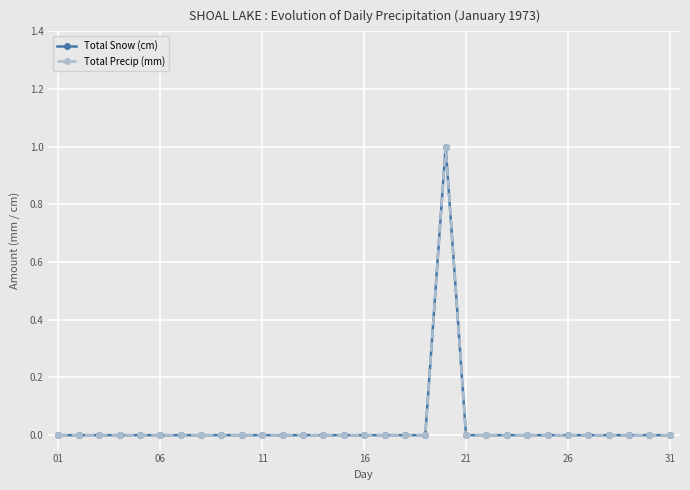

True or false: Total Snow (cm) and Total Precip (mm) cross at least once.

False